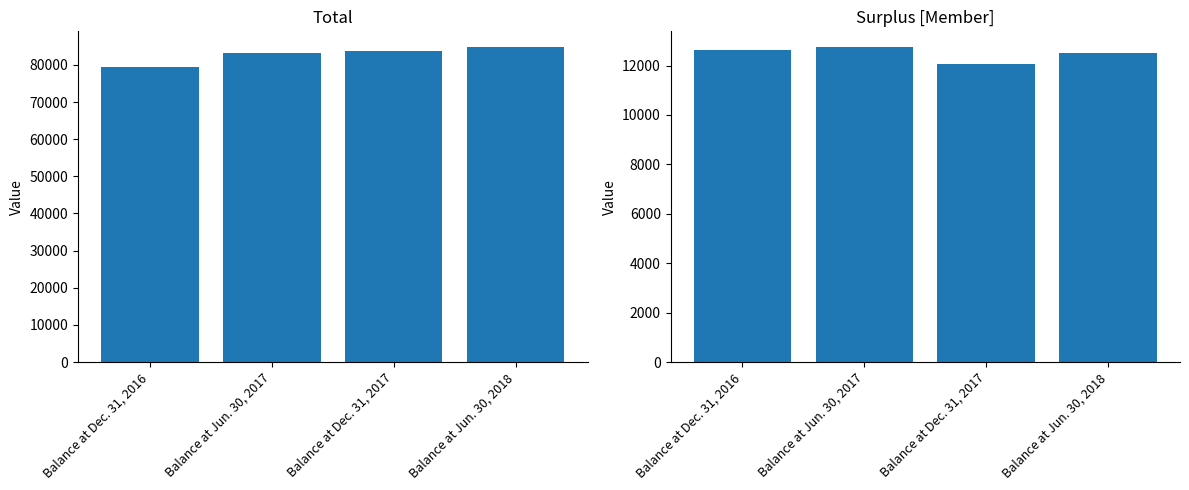

What is the difference between the highest and lowest values at Balance at Dec. 31, 2016?

66774